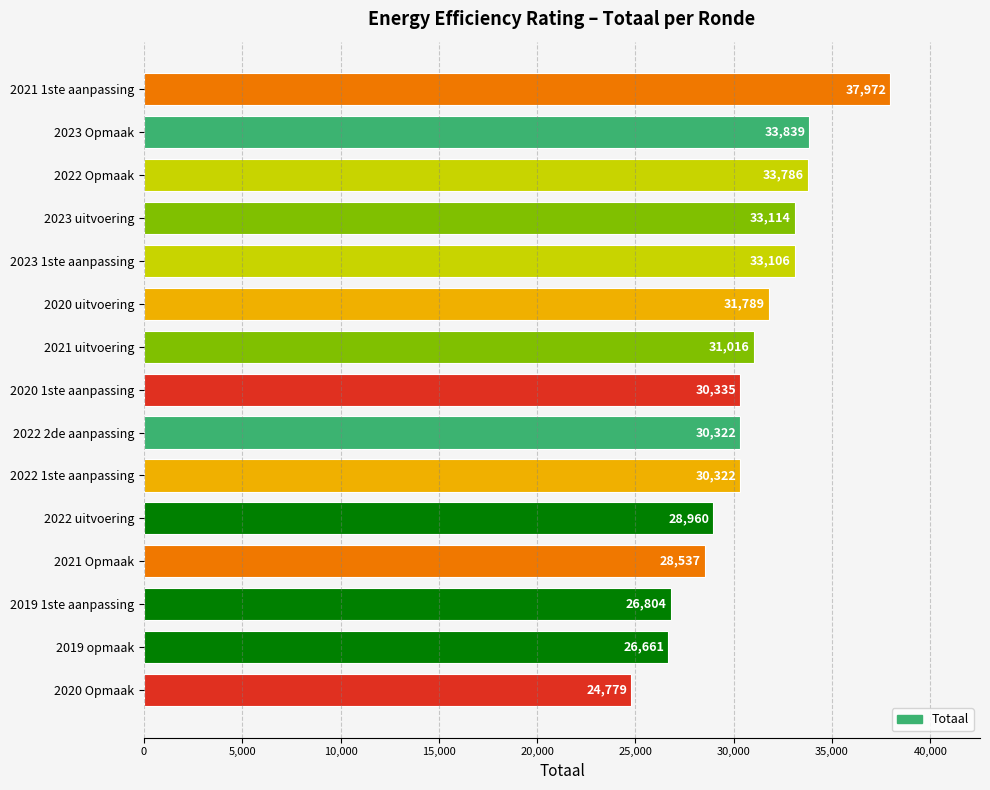

Count the number of categories in the chart.

15